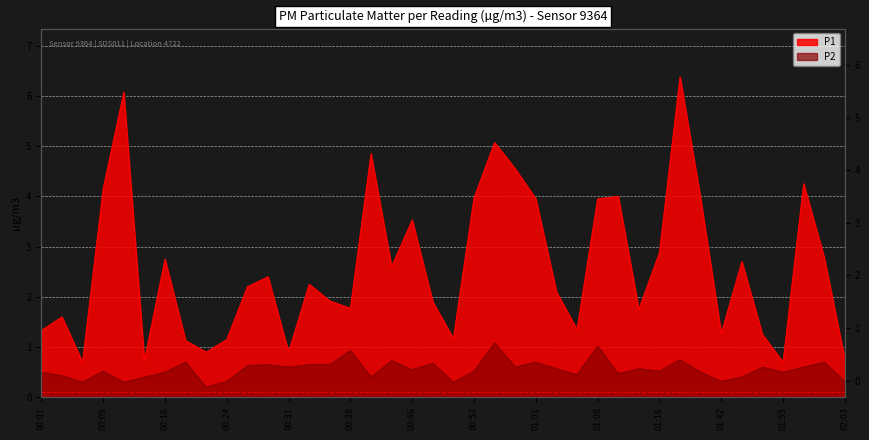

True or false: P2 and P1 cross at least once.

False